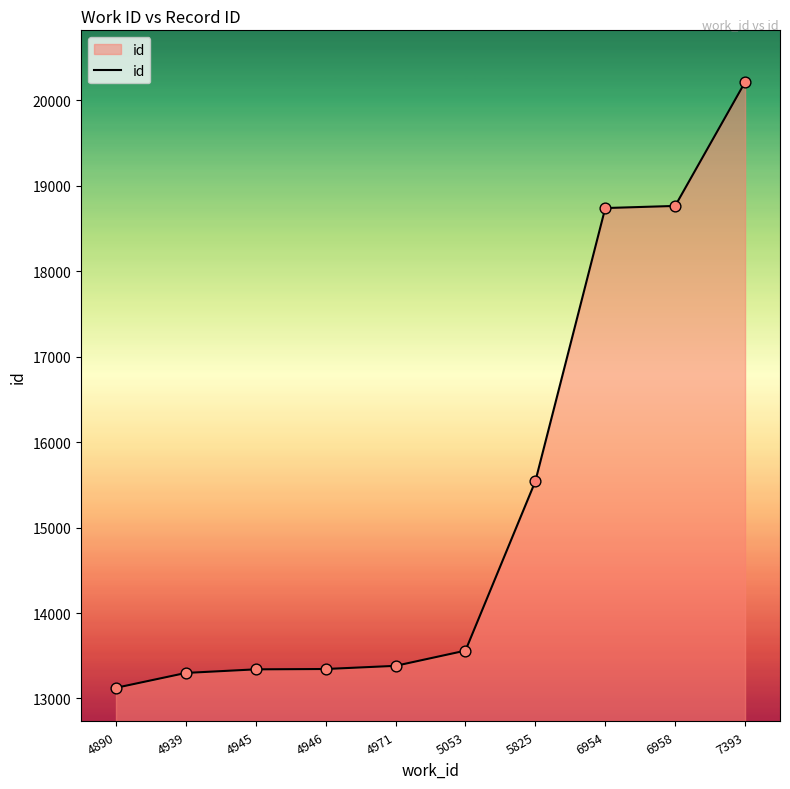

What is the change in value from 5053 to 6958?

+5203